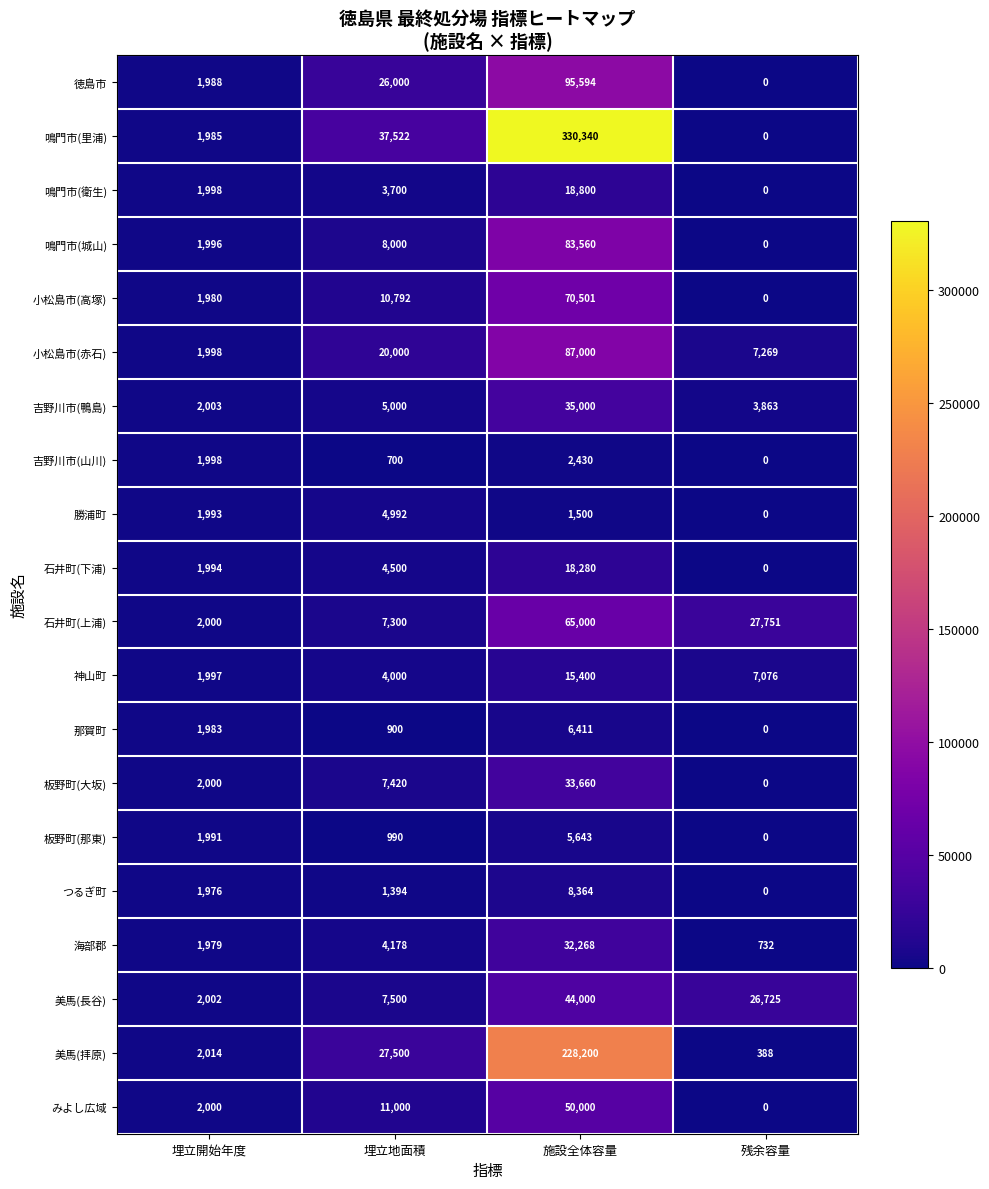

What is the difference between the second highest and minimum values in the 勝浦町 series?

1993